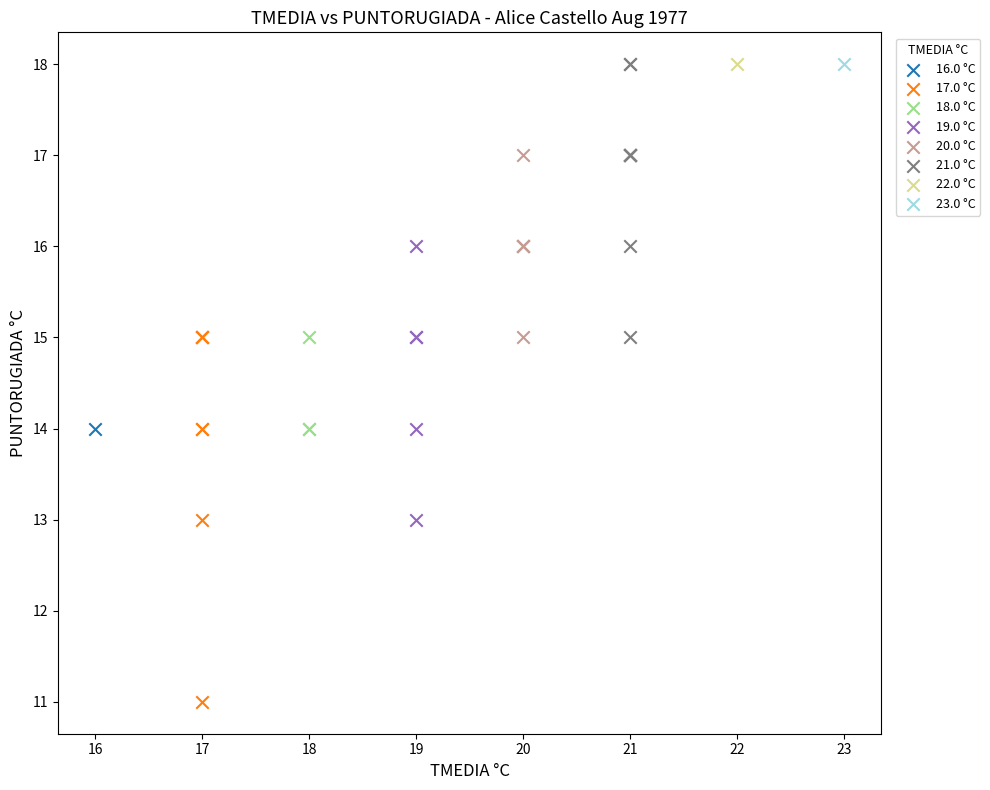

What are all the series names shown in the legend?

16.0 °C, 17.0 °C, 18.0 °C, 19.0 °C, 20.0 °C, 21.0 °C, 22.0 °C, 23.0 °C